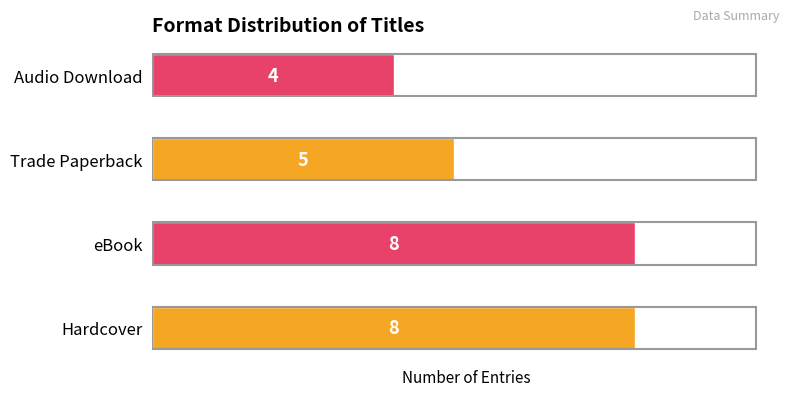

Reading bottom to top, what are all the values shown in this chart?

Hardcover=8	eBook=8	Trade Paperback=5	Audio Download=4